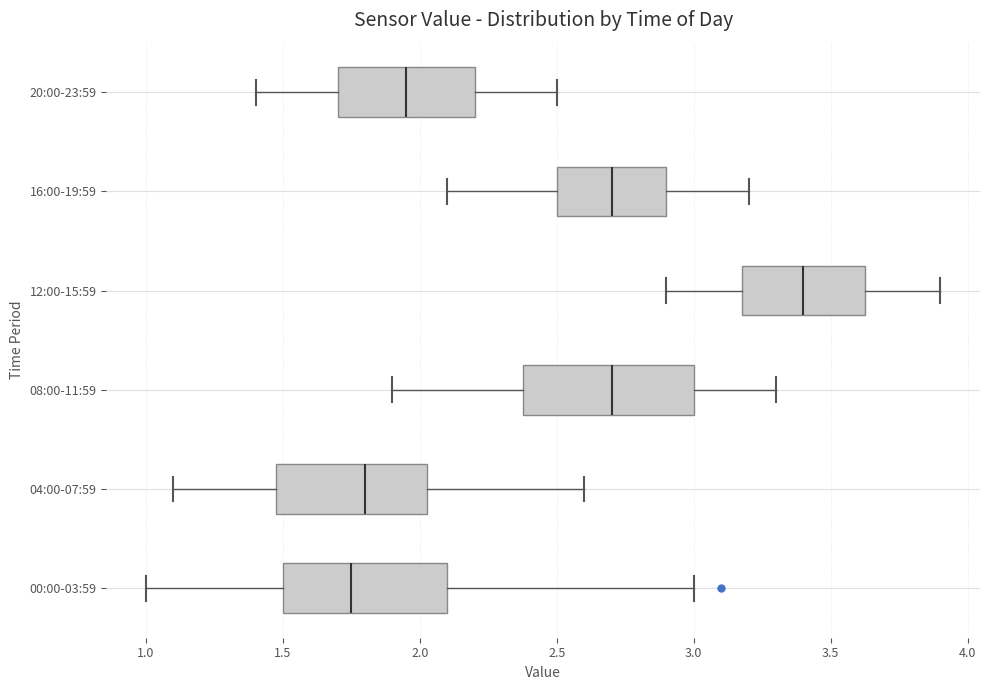

Which box has the furthest to the right median line?

12:00-15:59